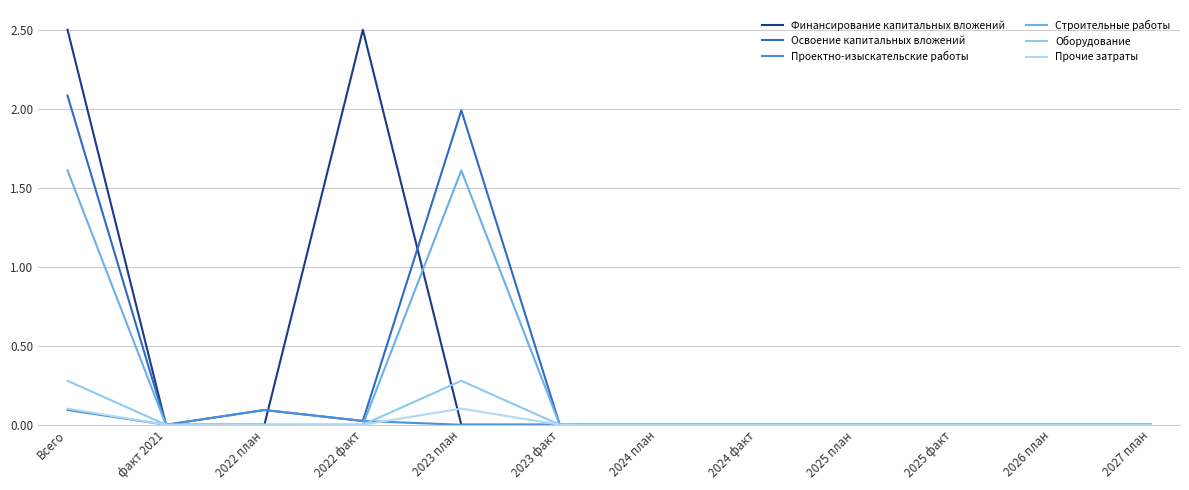

At which label is Освоение капитальных вложений closest to 1?

2022 план